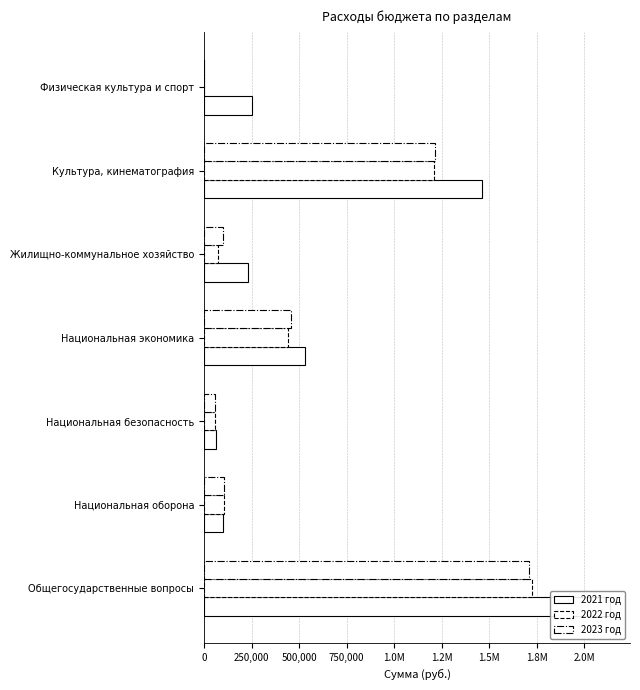

Which series has the largest total across all categories?

2021 год